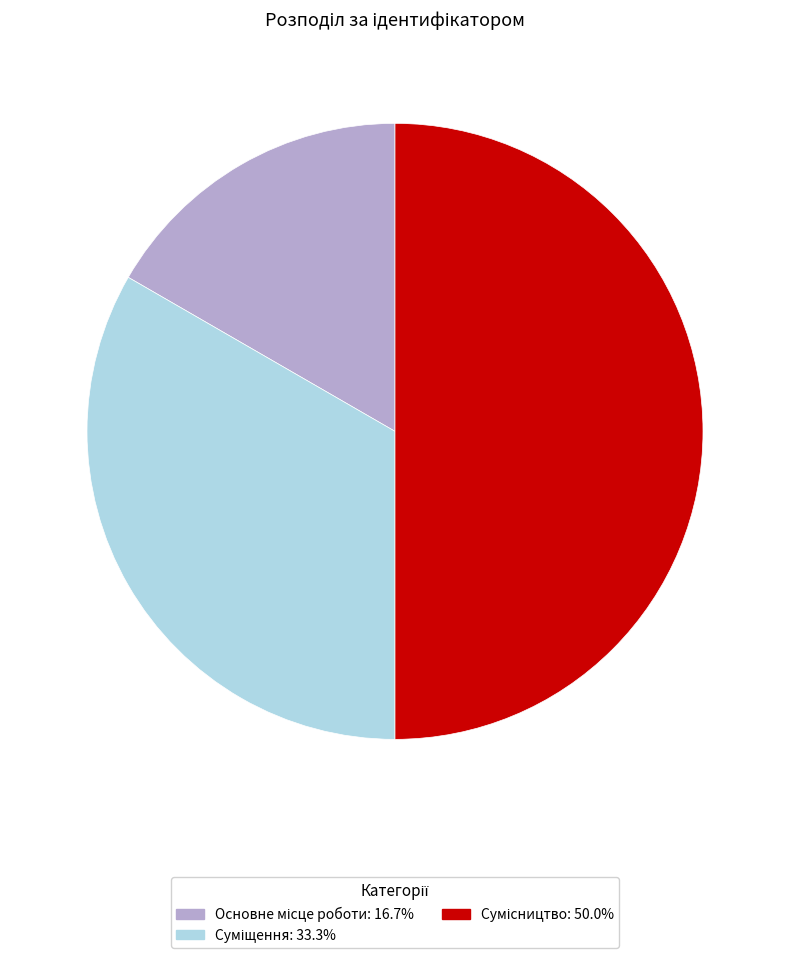

Rank the categories by value from lowest to highest.

Основне місце роботи, Суміщення, Сумісництво